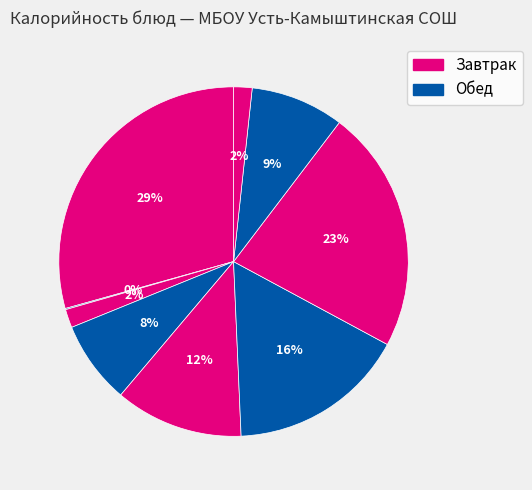

To the nearest percent, what is the average slice percentage?

11%